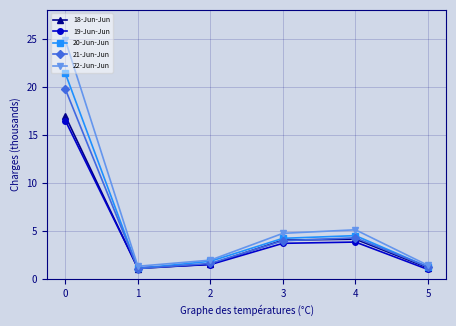

What is the lowest value of the 21-Jun-Jun series?

1.1